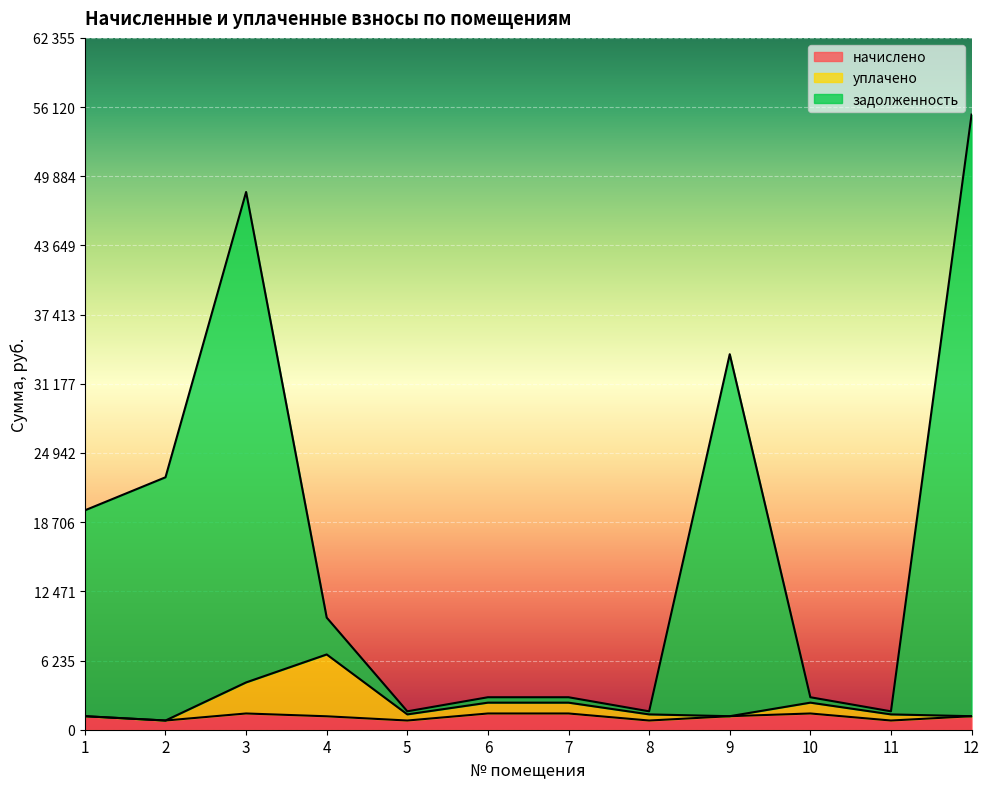

Is it true that задолженность equals 29296.2 at 12?

False